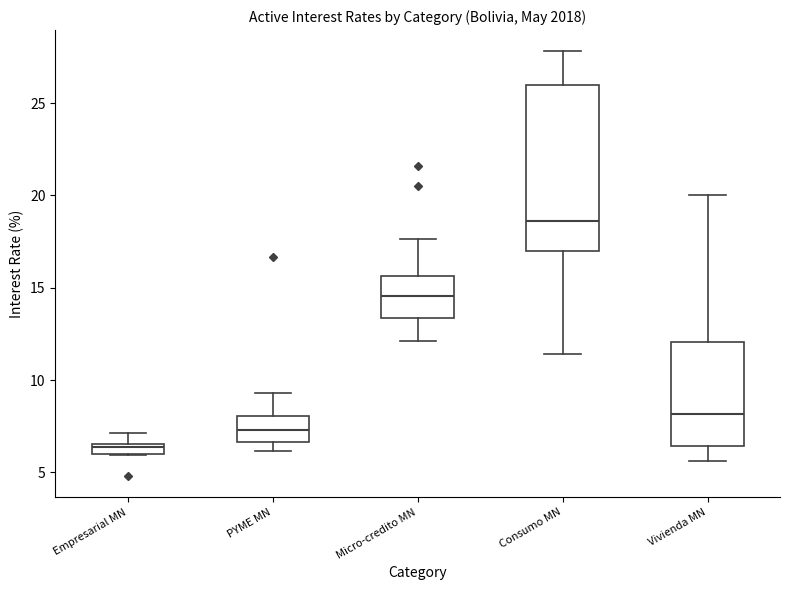

Which box has the lowest median line?

Empresarial MN